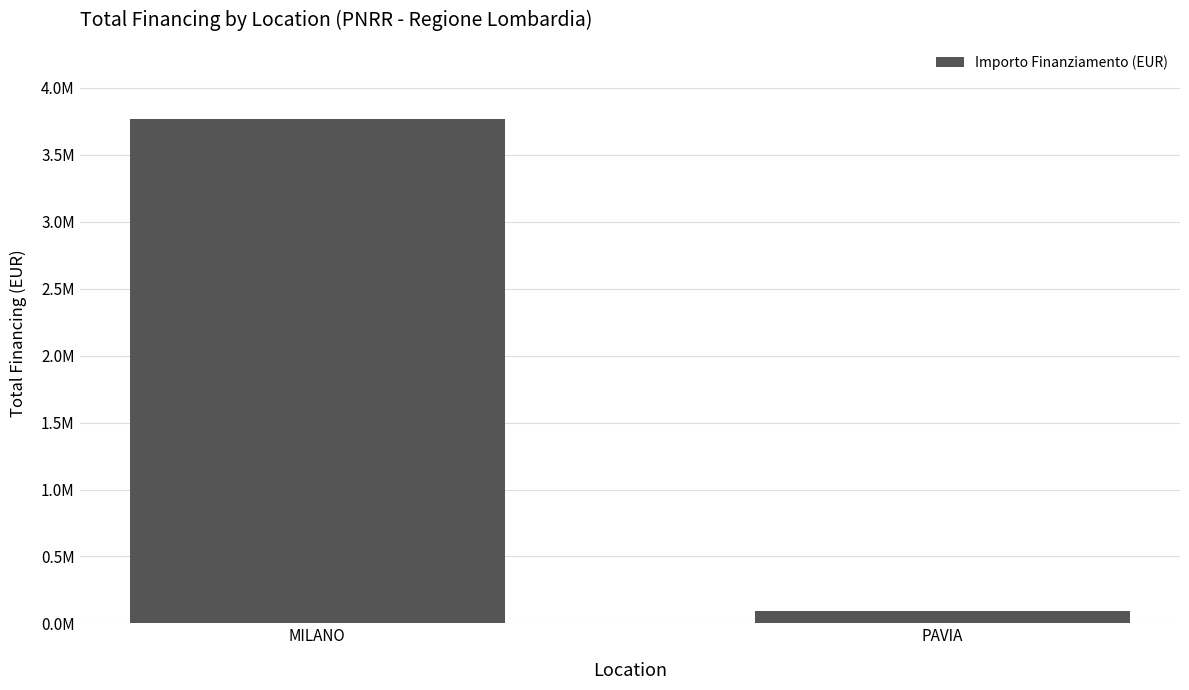

List the labels in order of value, largest first.

MILANO, PAVIA